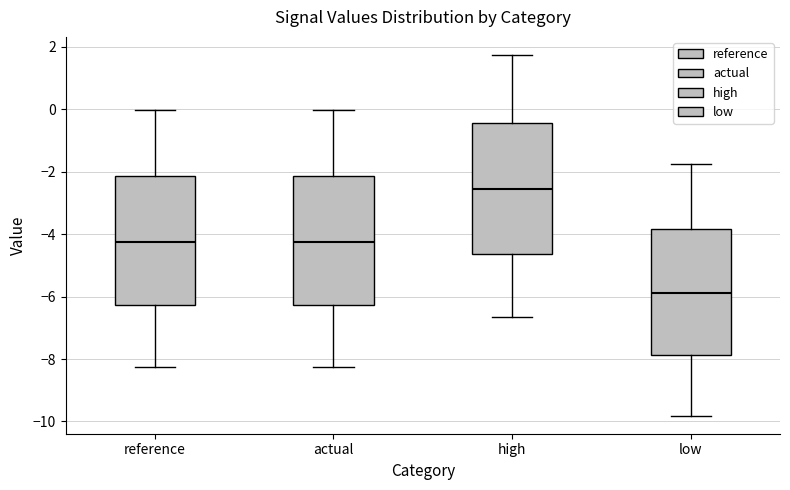

Reading left to right, transcribe this box plot: for each box, give where its median line is, the range the box spans, and where its two whiskers end, as read against the y-axis. The values are not printed on the chart, so give them approximately, as read against the axis.

reference: median -4.2, box -6.2 to -2.2, whiskers -8.2 to 0.0
actual: median -4.2, box -6.2 to -2.2, whiskers -8.2 to 0.0
high: median -2.6, box -4.6 to -0.4, whiskers -6.6 to 1.8
low: median -5.8, box -7.8 to -3.8, whiskers -9.8 to -1.8